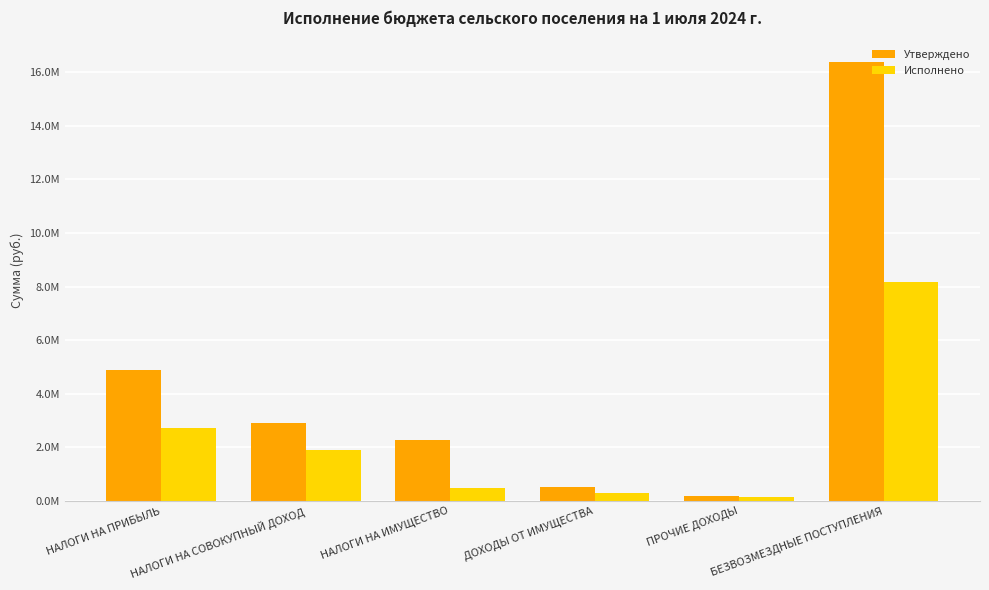

Does the chart contain any negative values?

No